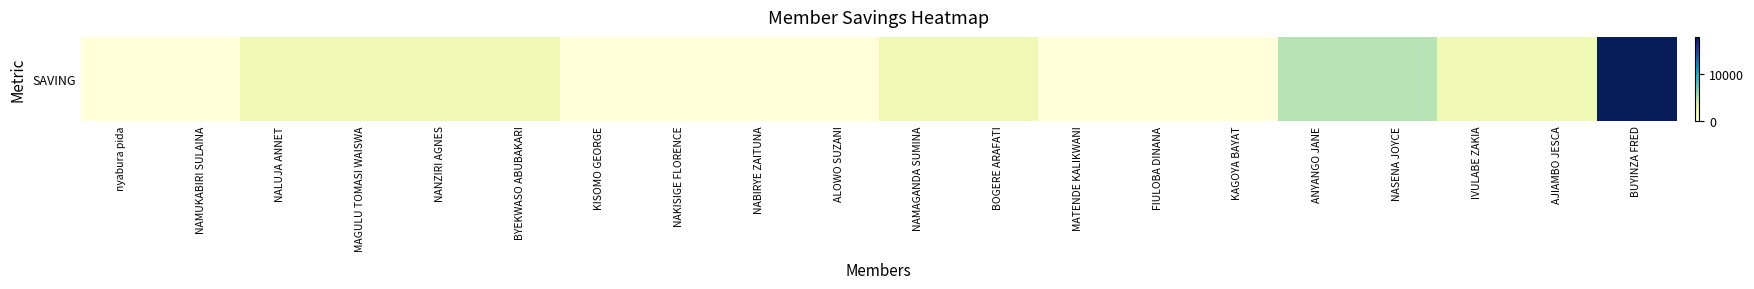

What is the sum of all values?

44000